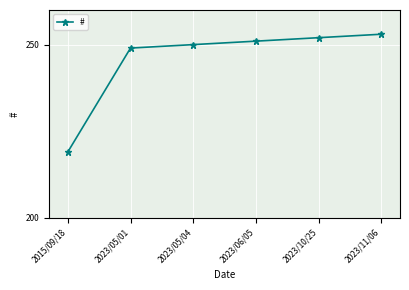

The value at 2023/06/05 is 251. True or false?

True